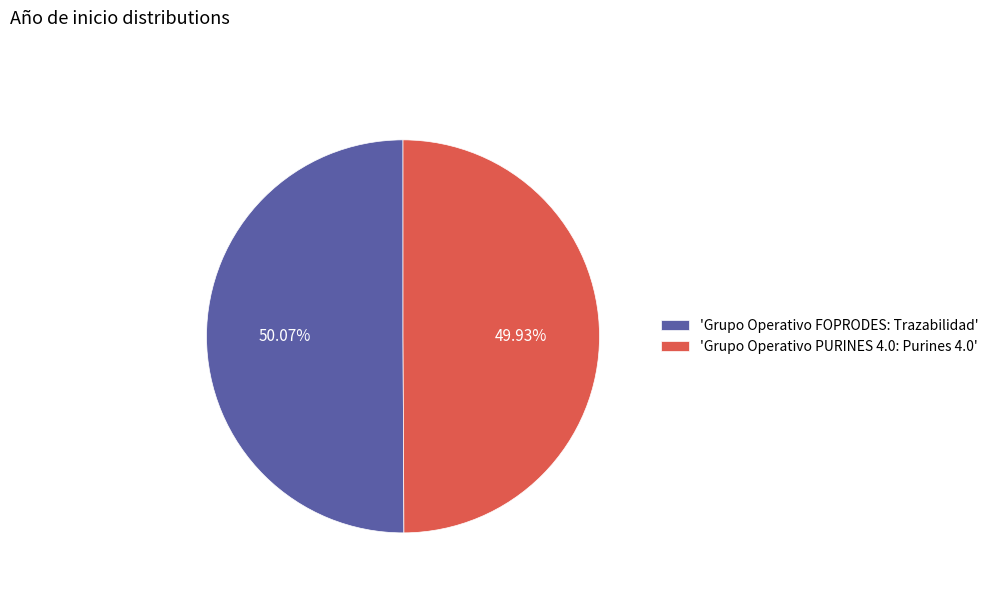

Approximately how many times larger is the value at 'Grupo Operativo FOPRODES: Trazabilidad' compared to 'Grupo Operativo PURINES 4.0: Purines 4.0'?

1.0